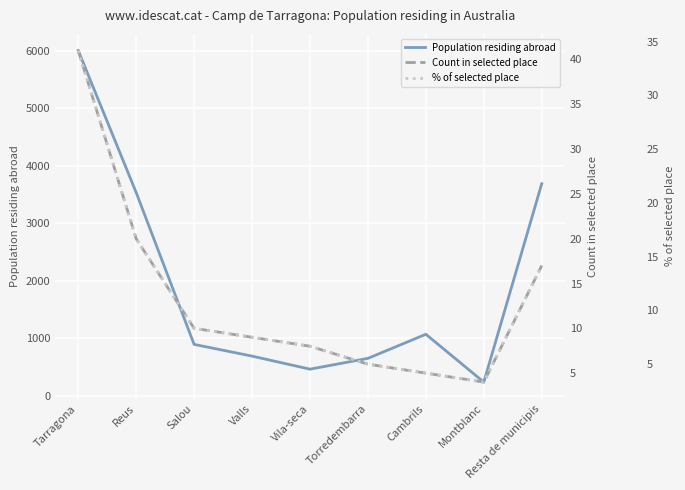

Reading right to left, extract all data points from this chart.

Population residing abroad: 3687.0	236.0	1068.0	649.0	461.0	688.0	892.0	3534.0	6004.0
Count in selected place: 17.0	4.0	5.0	6.0	8.0	9.0	10.0	20.0	41.0
% of selected place: 14.2	3.3	4.2	5.0	6.7	7.5	8.3	16.7	34.2